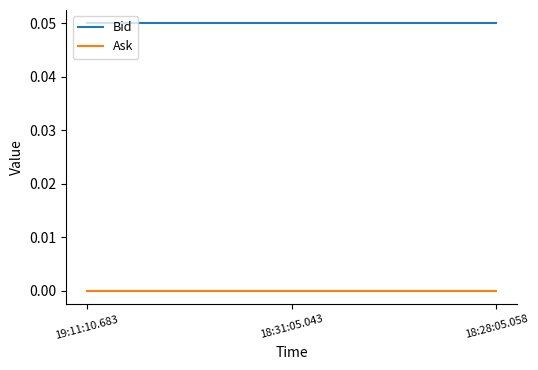

List the series in order of their peak value, lowest first.

Ask, Bid